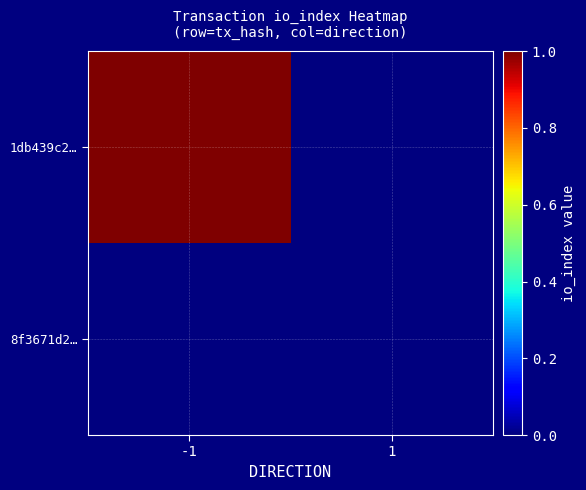

Between 1 and -1, which is larger?

-1